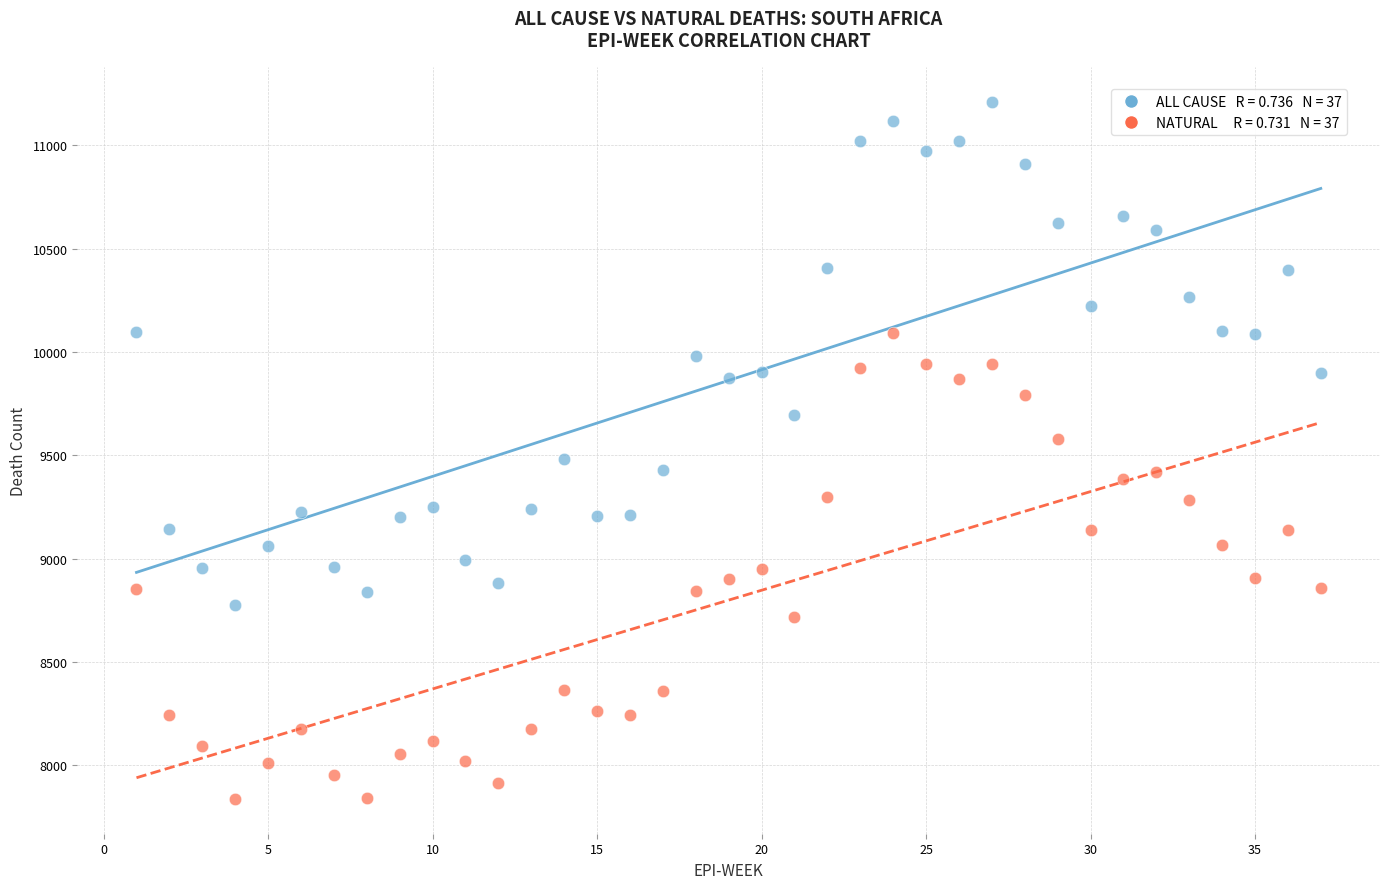

Across all data points, what is the range of X values (max minus min)?

36.0